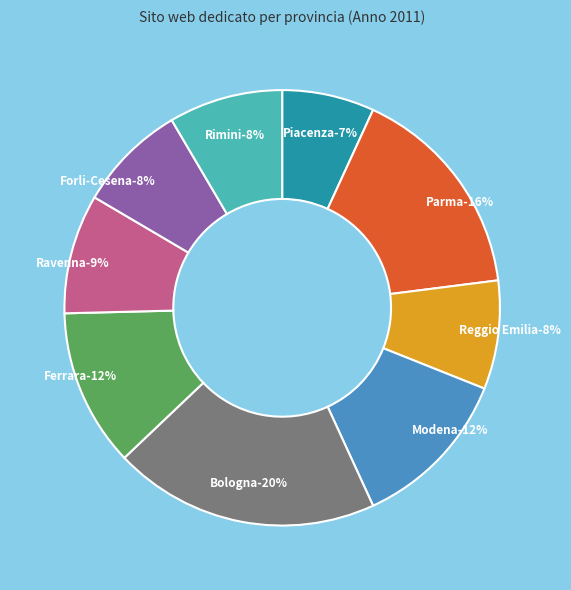

Which category has the smallest portion of the pie?

Piacenza